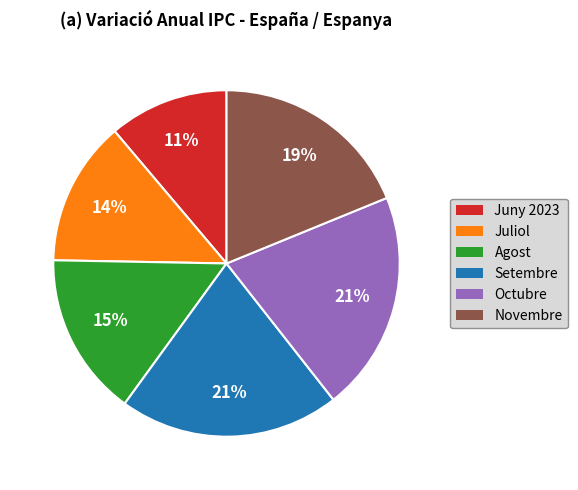

Combined, do Juny 2023 and Setembre account for over 50%?

No